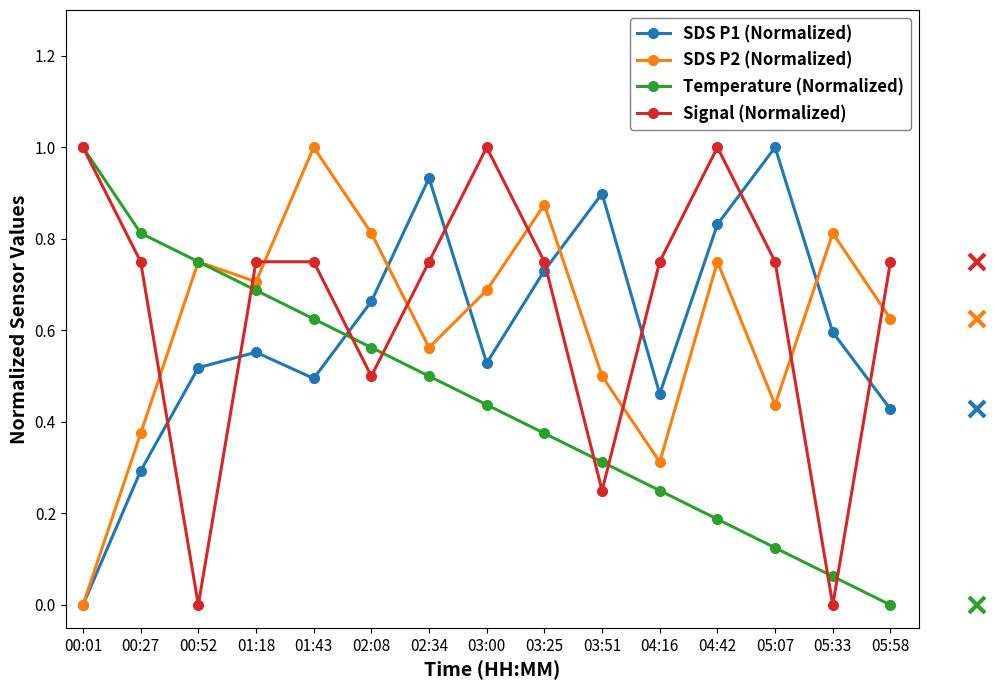

At which label does SDS P1 (Normalized) reach its minimum?

00:01